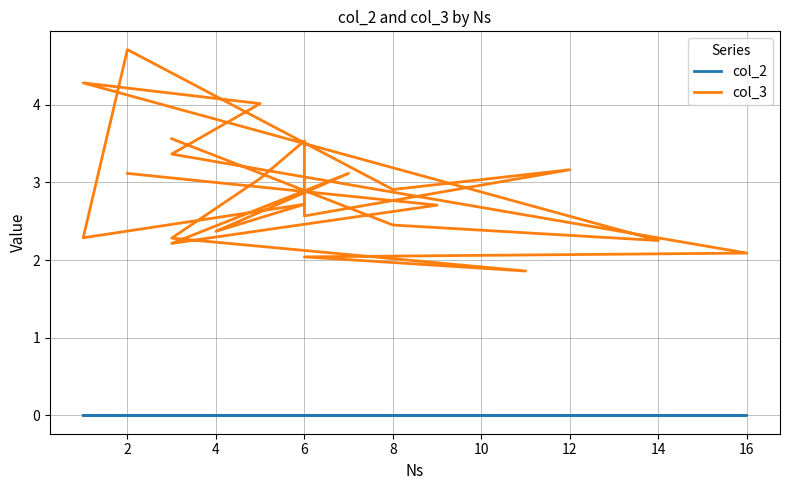

What is the spread (max minus min) of values at 4?

2.4